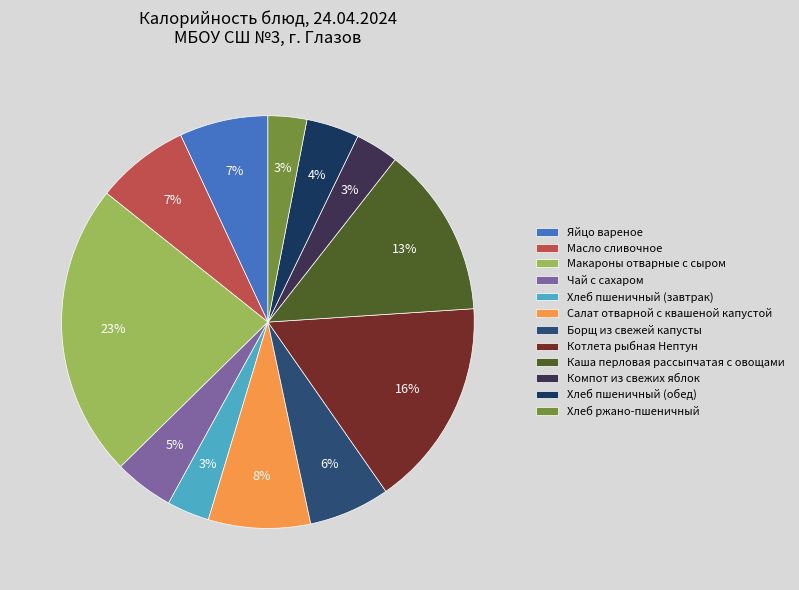

How many segments does this pie chart have?

12